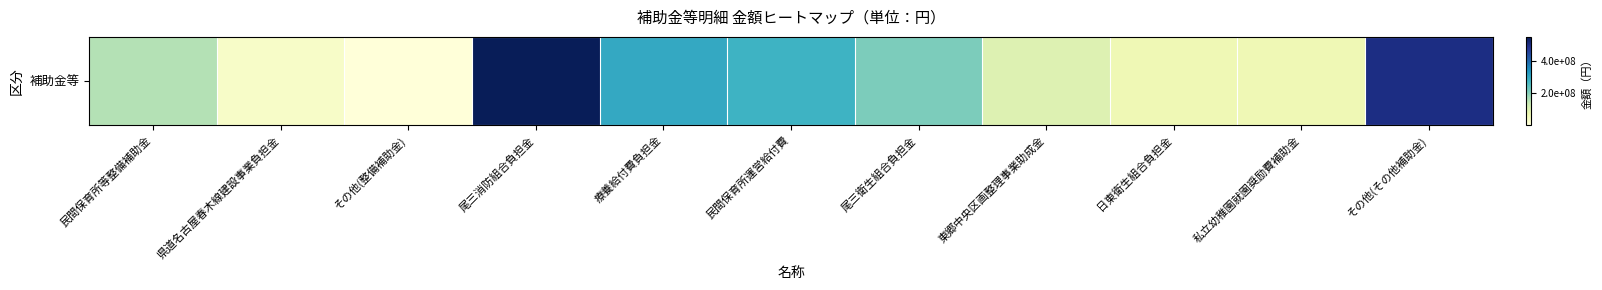

Reading left to right, transcribe all the data shown in this chart.

民間保育所等整備補助金=158061000	県道名古屋春木線建設事業負担金=31500000	その他(整備補助金)=3698138	尾三消防組合負担金=546868000	療養給付費負担金=299968165	民間保育所運営給付費=281550140	尾三衛生組合負担金=210268000	東郷中央区画整理事業助成金=100000000	日東衛生組合負担金=64678000	私立幼稚園就園奨励費補助金=64727700	その他(その他補助金)=497061277